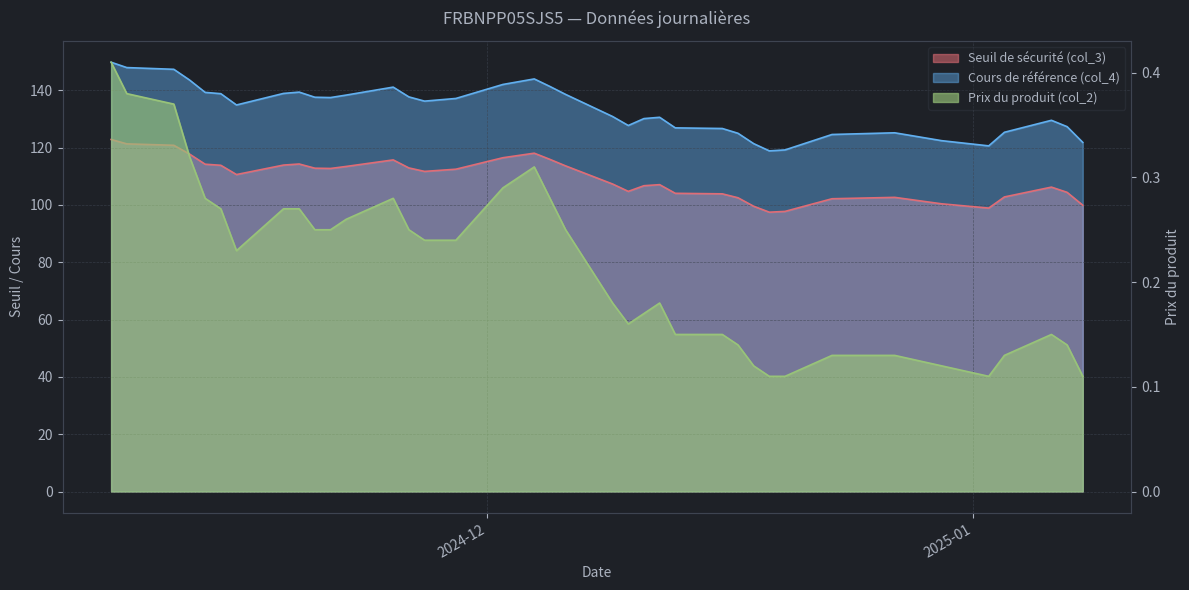

What is the label of the 7th point from the left?

2024-11-15